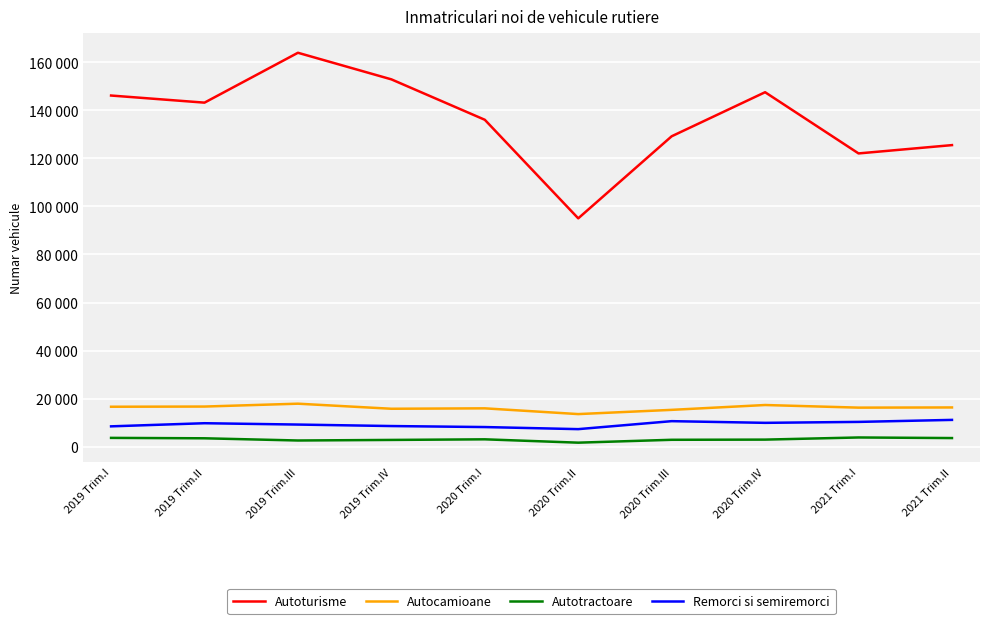

Reading left to right, extract all data points from this chart.

Autoturisme: 146147	143188	163943	152879	136059	95039	129192	147525	122057	125514
Autocamioane: 16644	16721	17914	15803	15978	13585	15346	17361	16271	16347
Autotractoare: 3685	3511	2596	2833	3084	1693	2889	2965	3854	3609
Remorci si semiremorci: 8484	9786	9227	8609	8189	7322	10642	9944	10333	11170